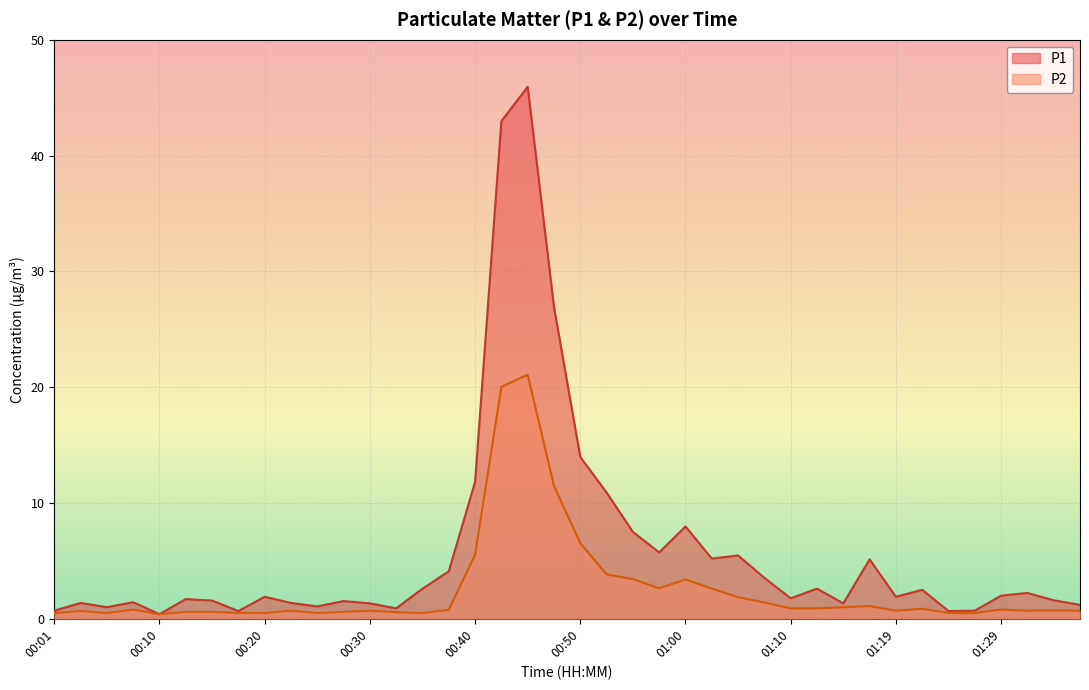

True or false: P1 and P2 cross at least once.

False